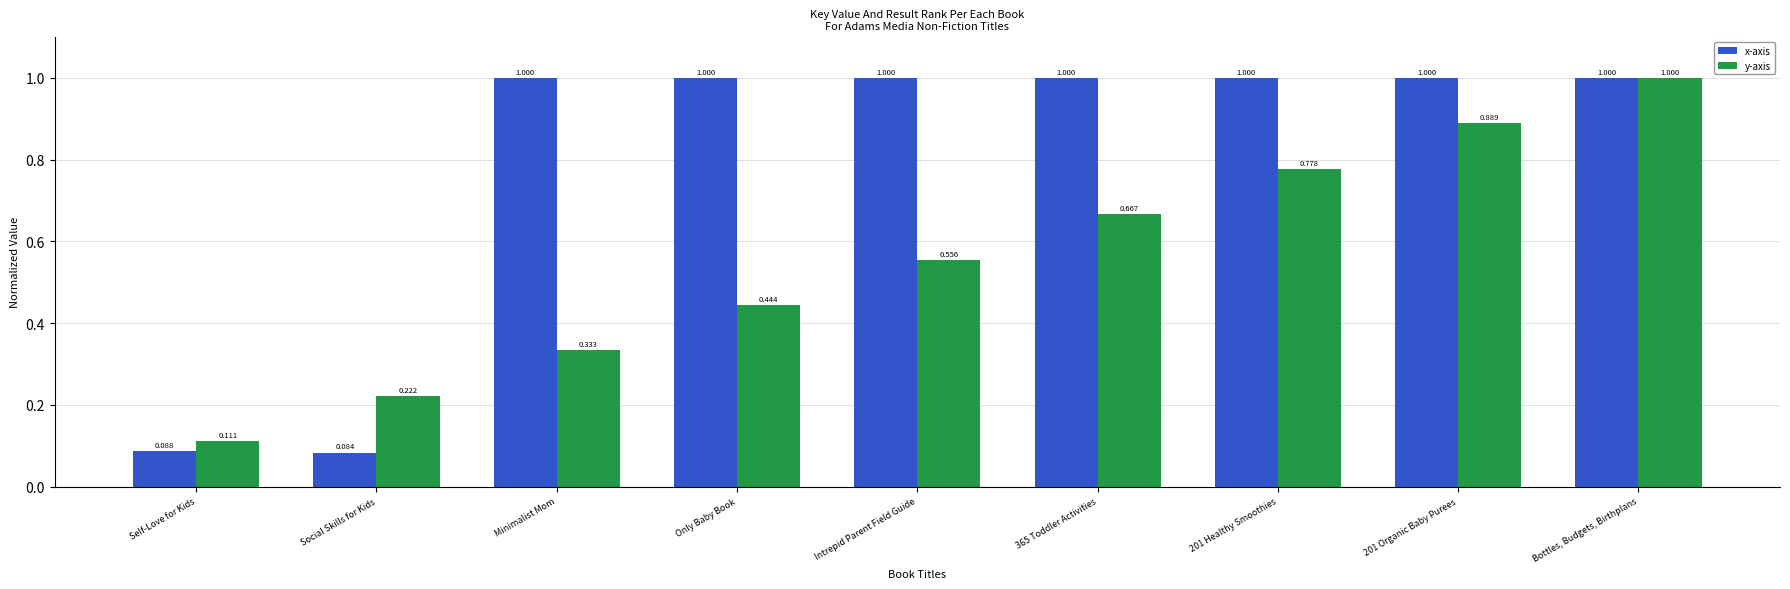

Which label corresponds to the smallest value in the chart?

Social Skills for Kids